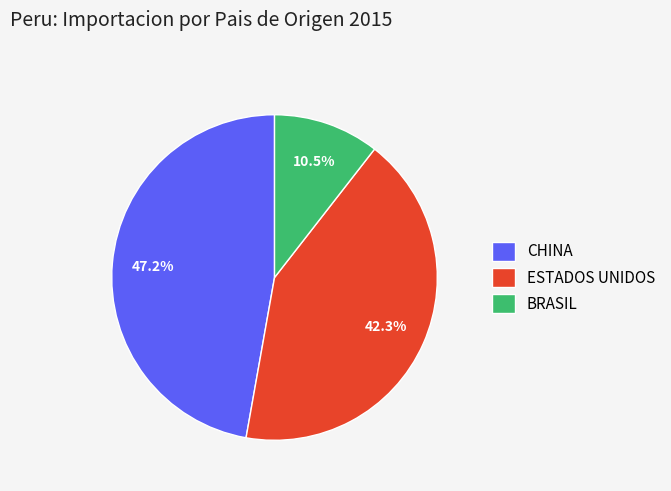

What percentage is the CHINA slice, to the nearest percent?

47%